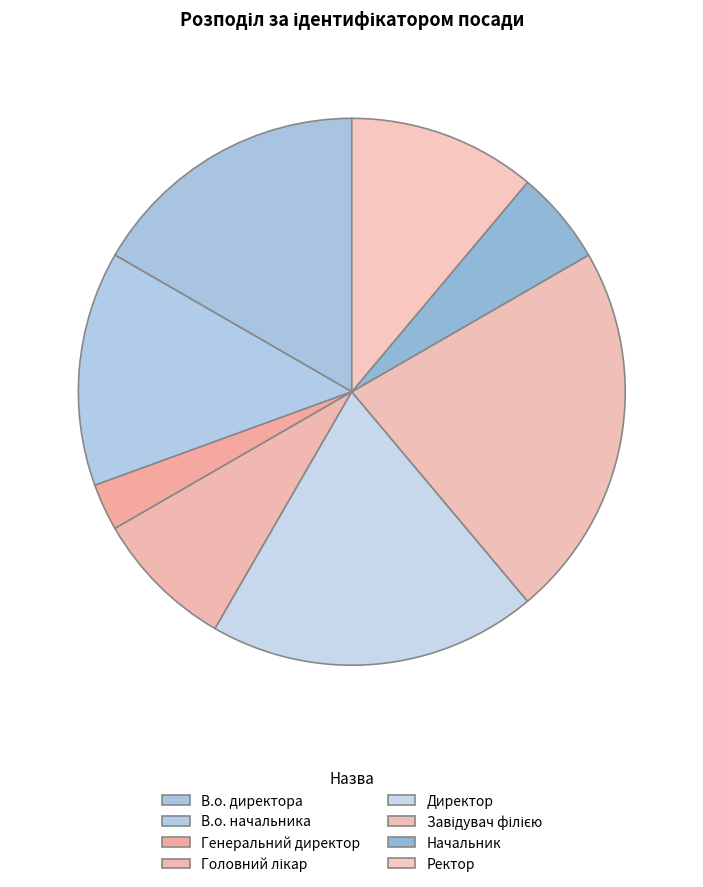

Does Завідувач філією account for over 50% of the chart?

No